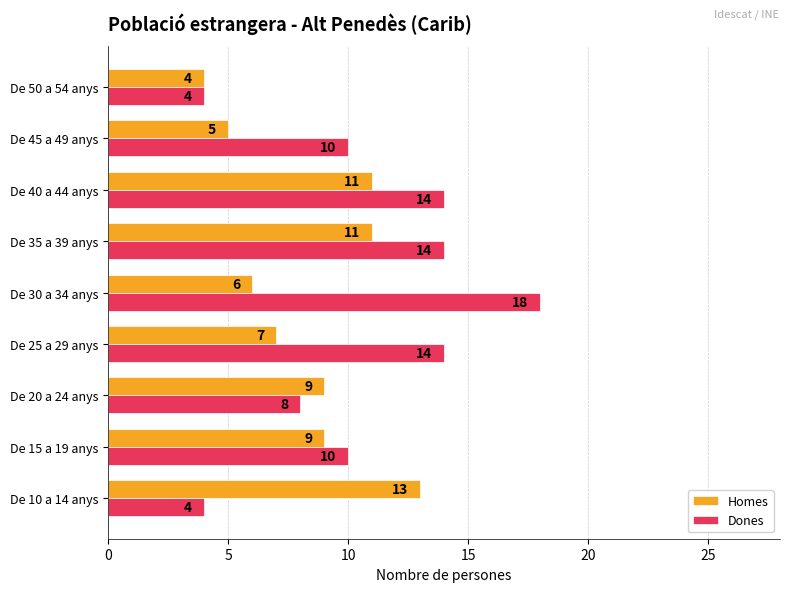

What is the difference between the highest and lowest values at De 30 a 34 anys?

12